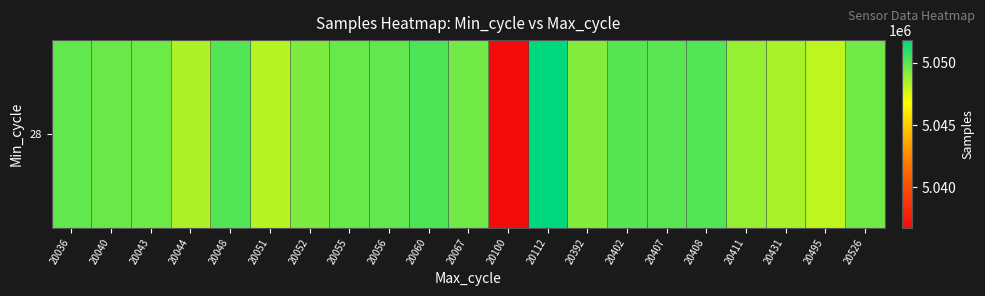

Where does the data first go above 5049664?

20036